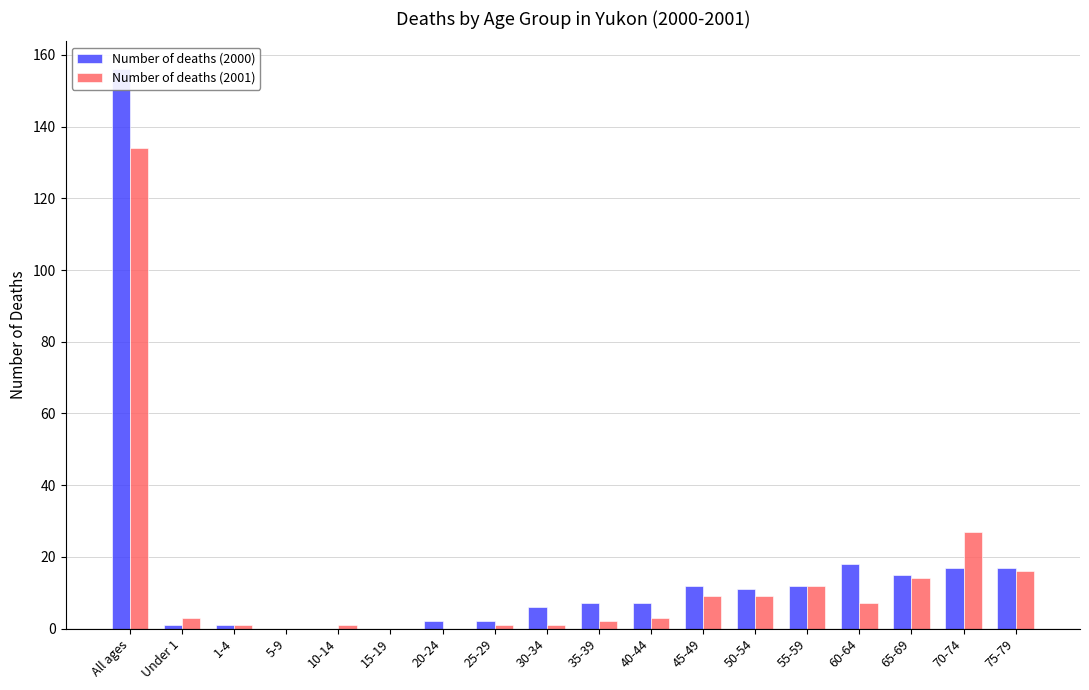

Is the value of Number of deaths (2000) at All ages greater than the value of Number of deaths (2001) at 55-59?

Yes